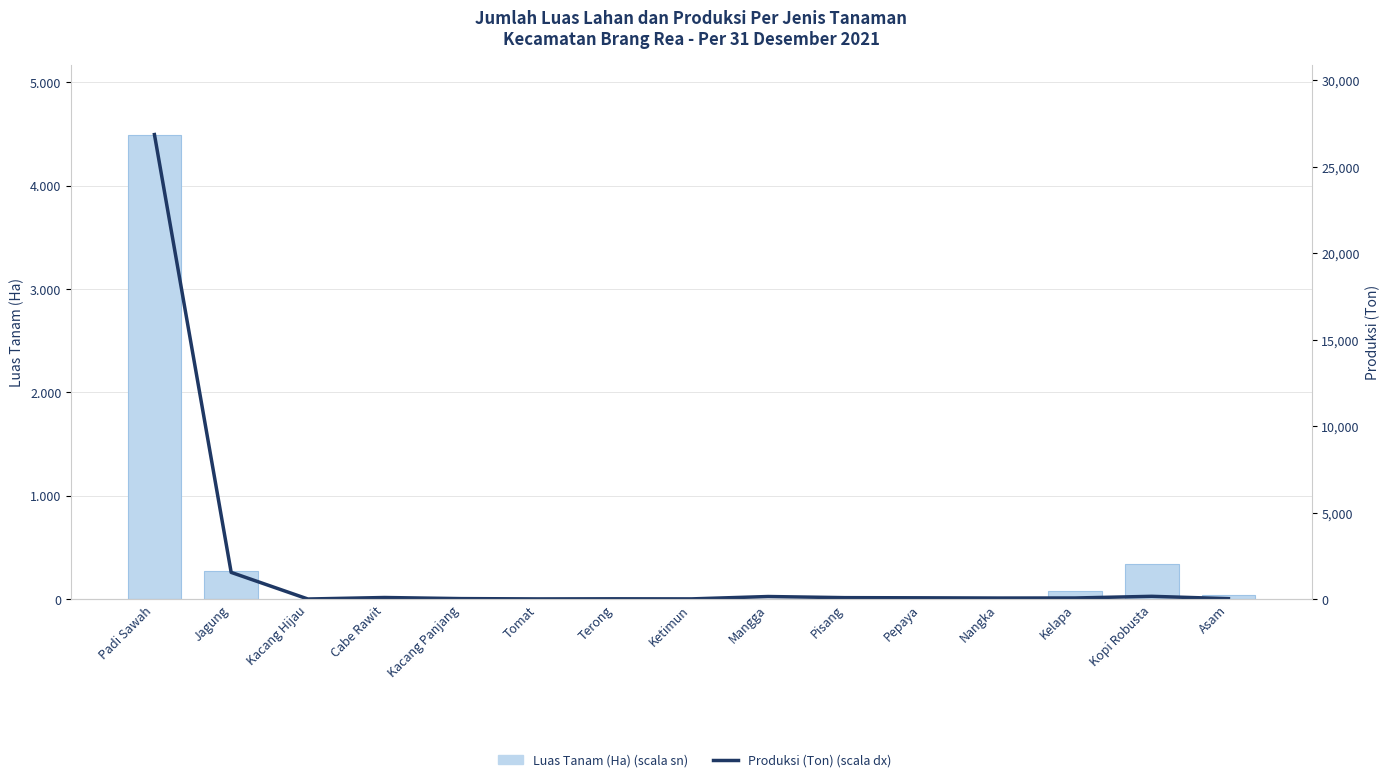

Is it true that Produksi (Ton) (scala dx) equals 16.2 at Ketimun?

False